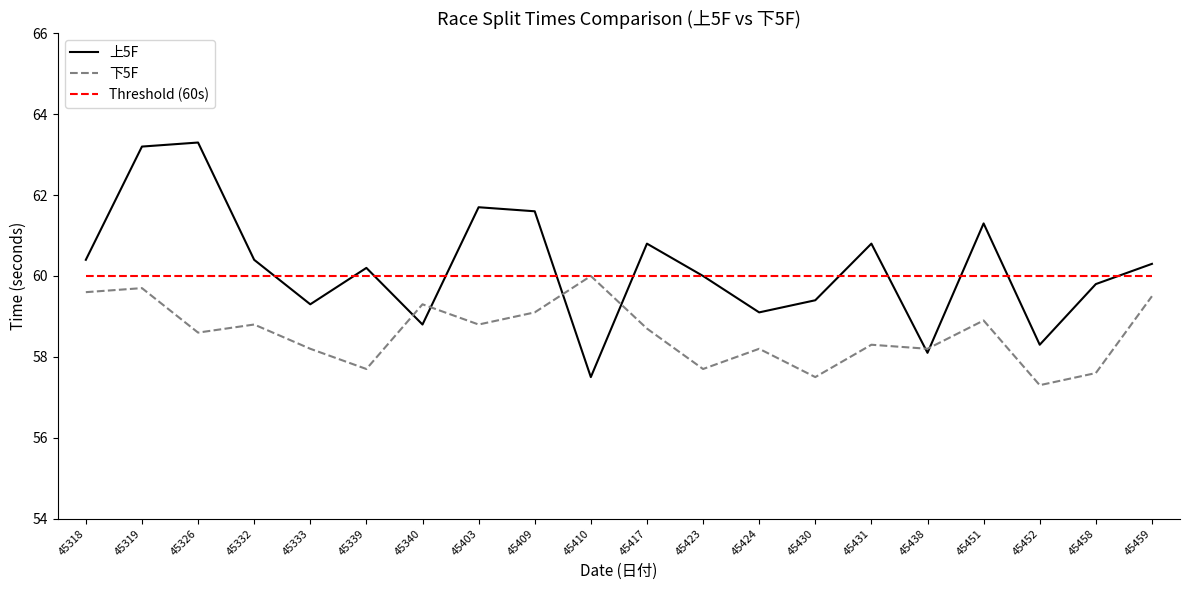

What is the difference between the highest and lowest values at 45319?

3.5